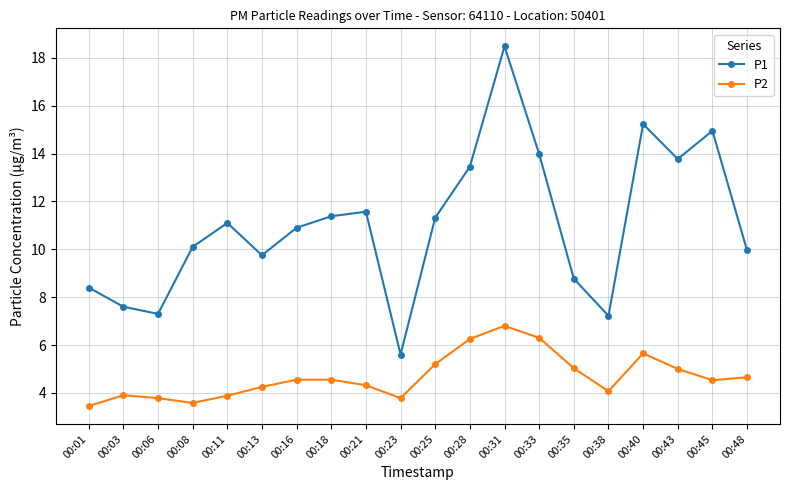

Where is the first local minimum for P2?

00:08